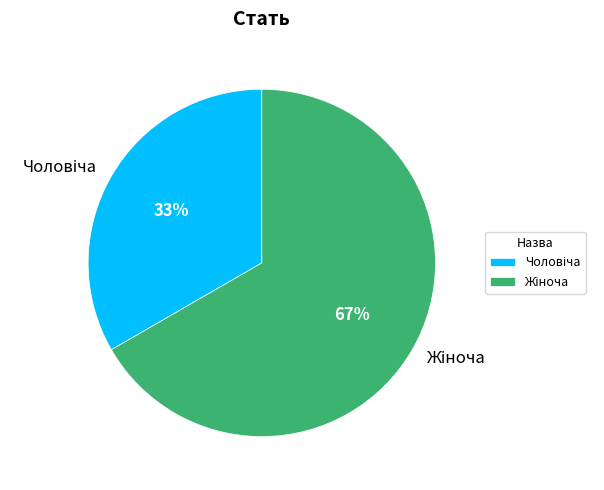

To the nearest percent, what is the average slice percentage?

50%